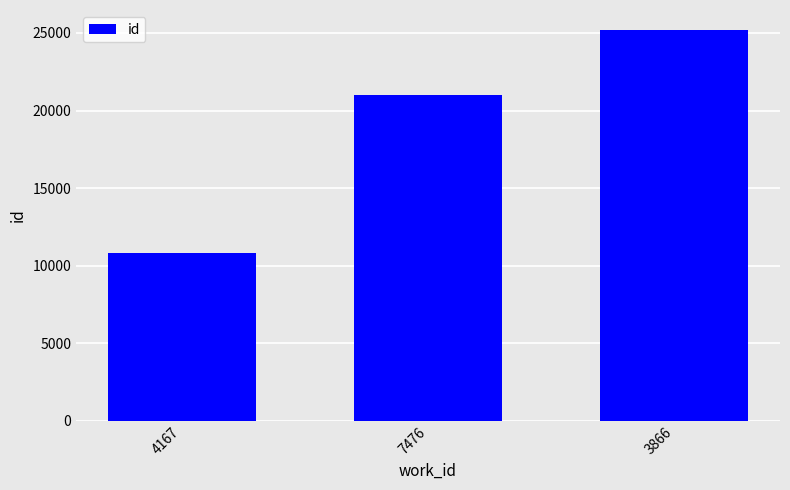

Rank the categories by value from lowest to highest.

4167, 7476, 3866